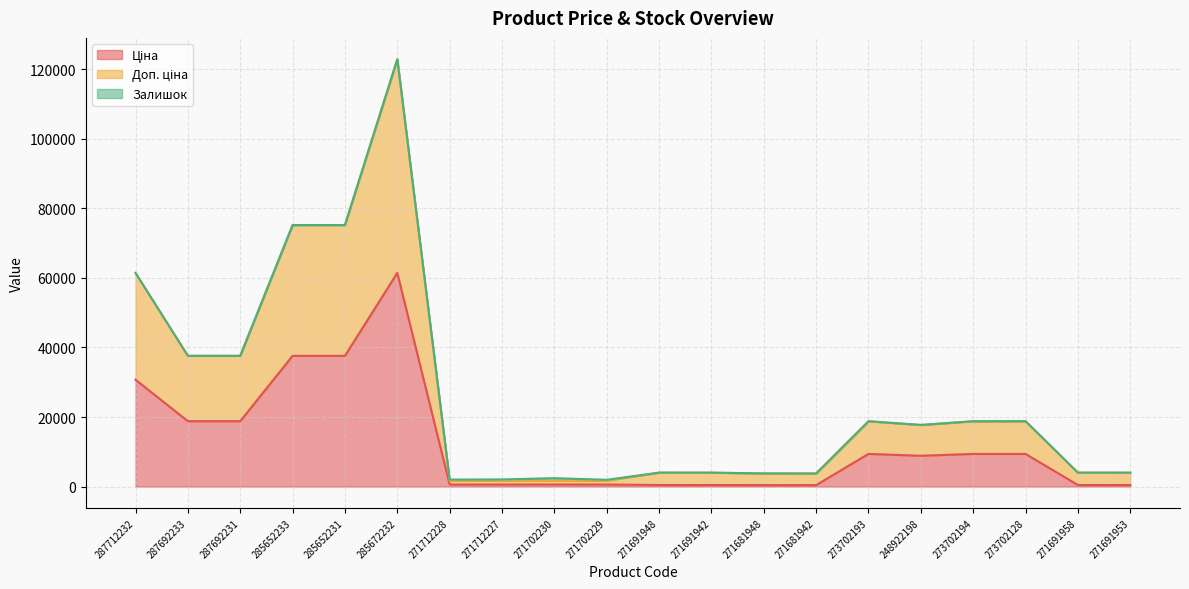

What is the total value across all series at 285652231?

75210.2